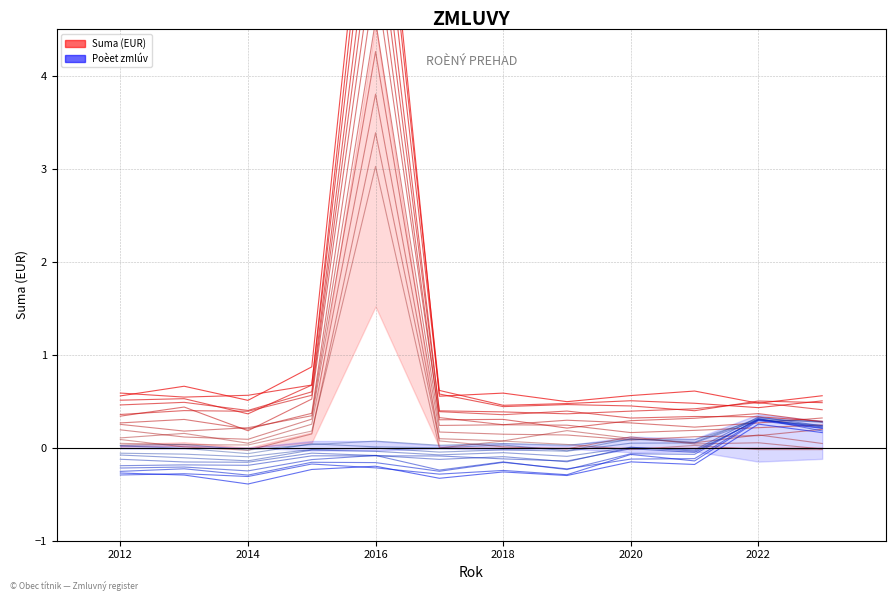

List the series in order of their peak value, highest first.

Suma_line_0, Poèet_zmlúv_line_0